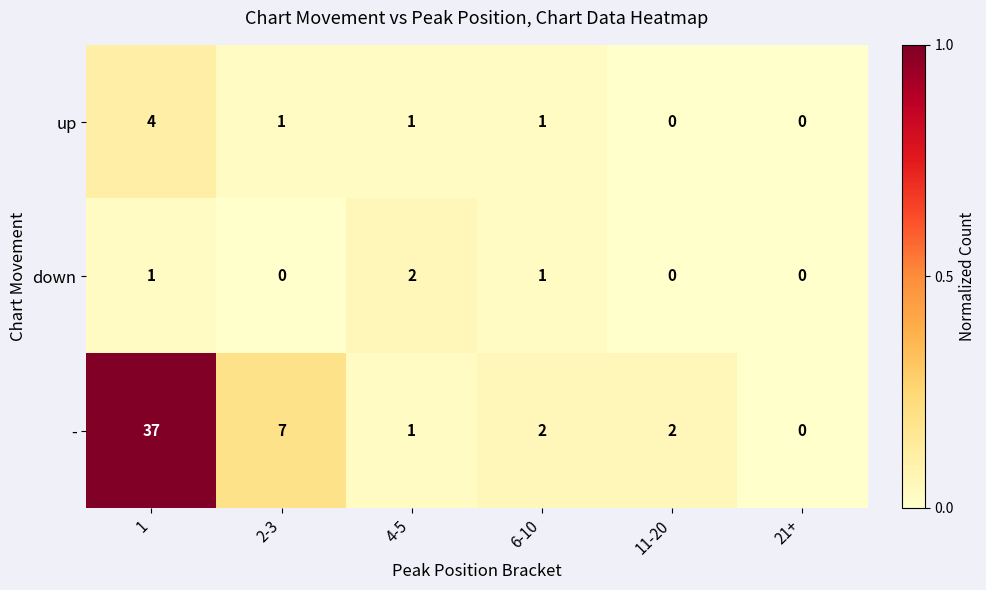

Reading right to left, transcribe all the data shown in this chart.

up: 0	0	1	1	1	4
down: 0	0	1	2	0	1
-: 0	2	2	1	7	37